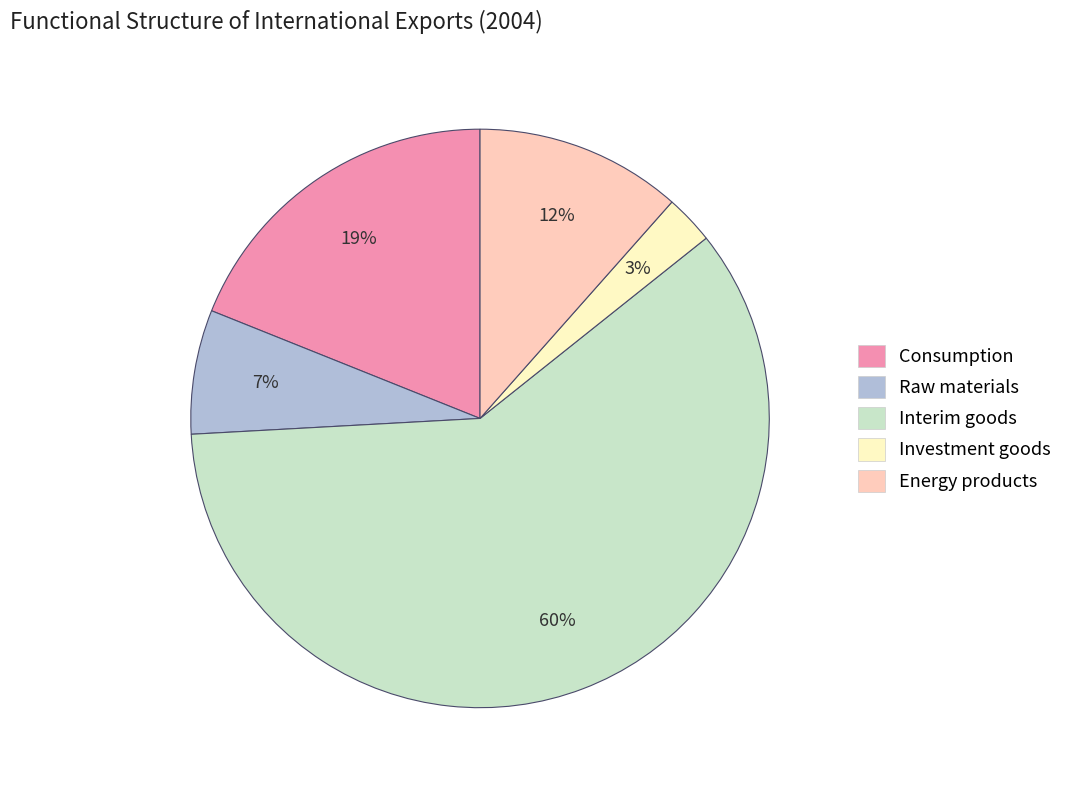

Is the sum of Consumption and Investment goods greater than half?

No